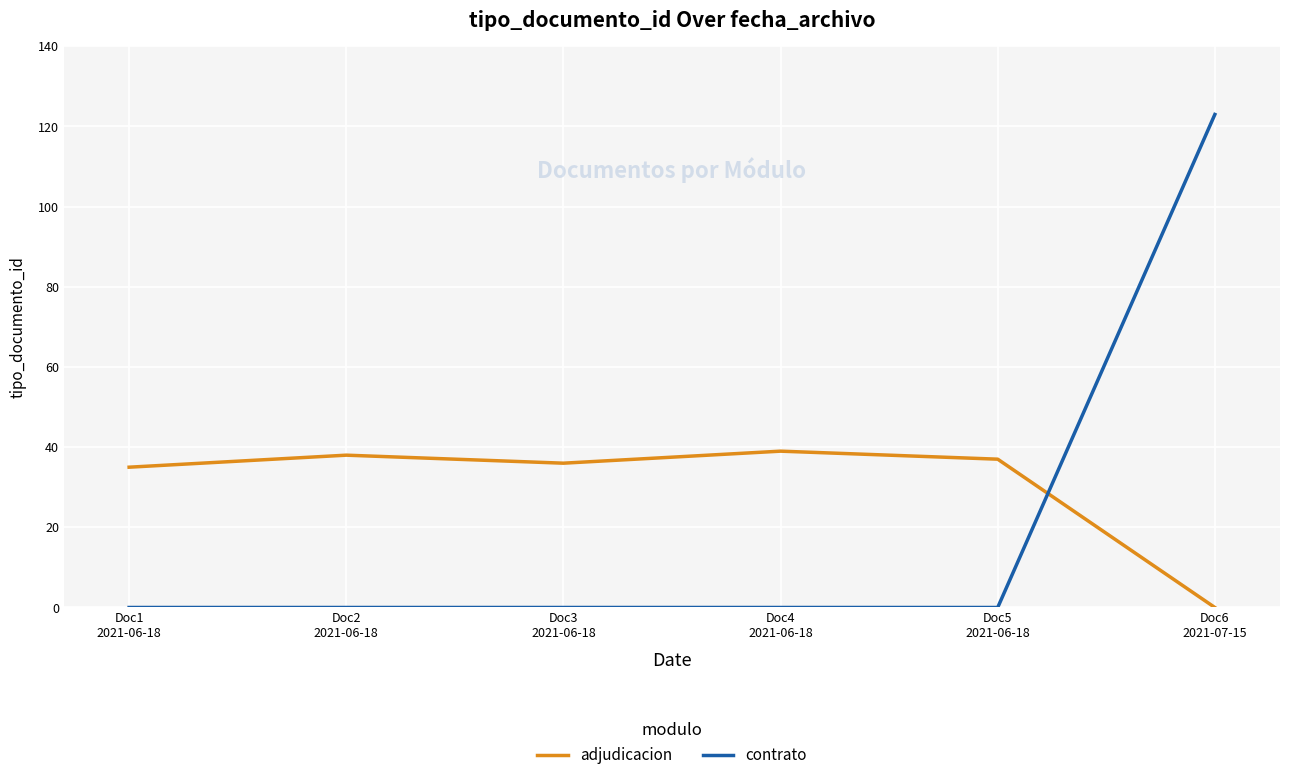

Reading left to right, what are all the values shown in this chart?

adjudicacion: Doc1
2021-06-18=35	Doc2
2021-06-18=38	Doc3
2021-06-18=36	Doc4
2021-06-18=39	Doc5
2021-06-18=37	Doc6
2021-07-15=0
contrato: Doc1
2021-06-18=0	Doc2
2021-06-18=0	Doc3
2021-06-18=0	Doc4
2021-06-18=0	Doc5
2021-06-18=0	Doc6
2021-07-15=123